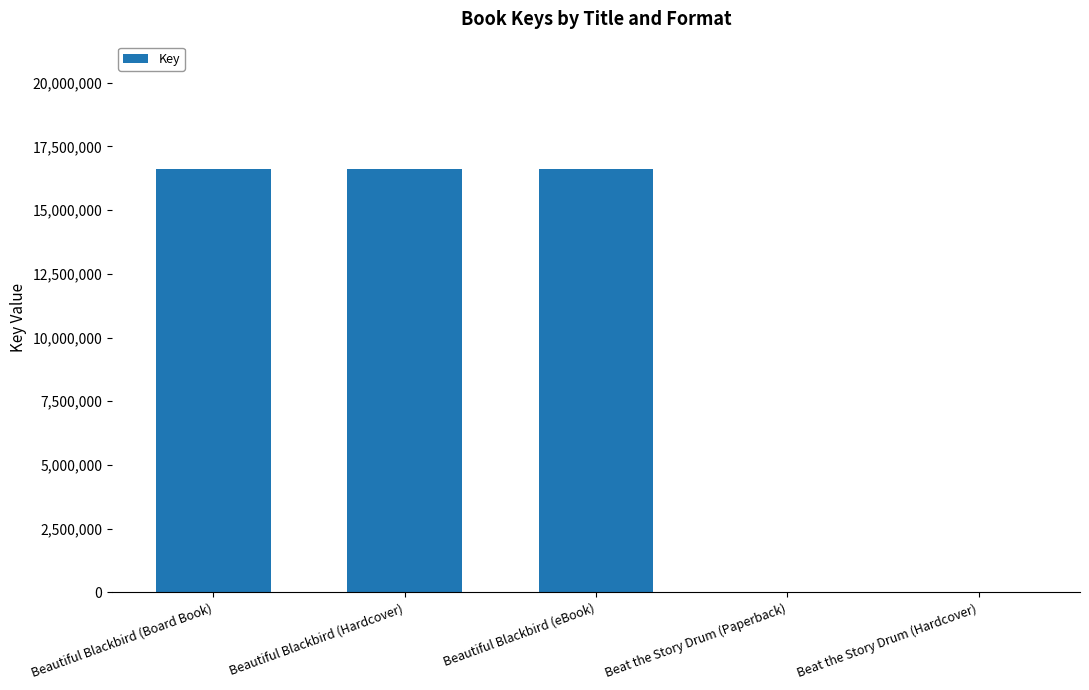

Are the bars horizontal?

No